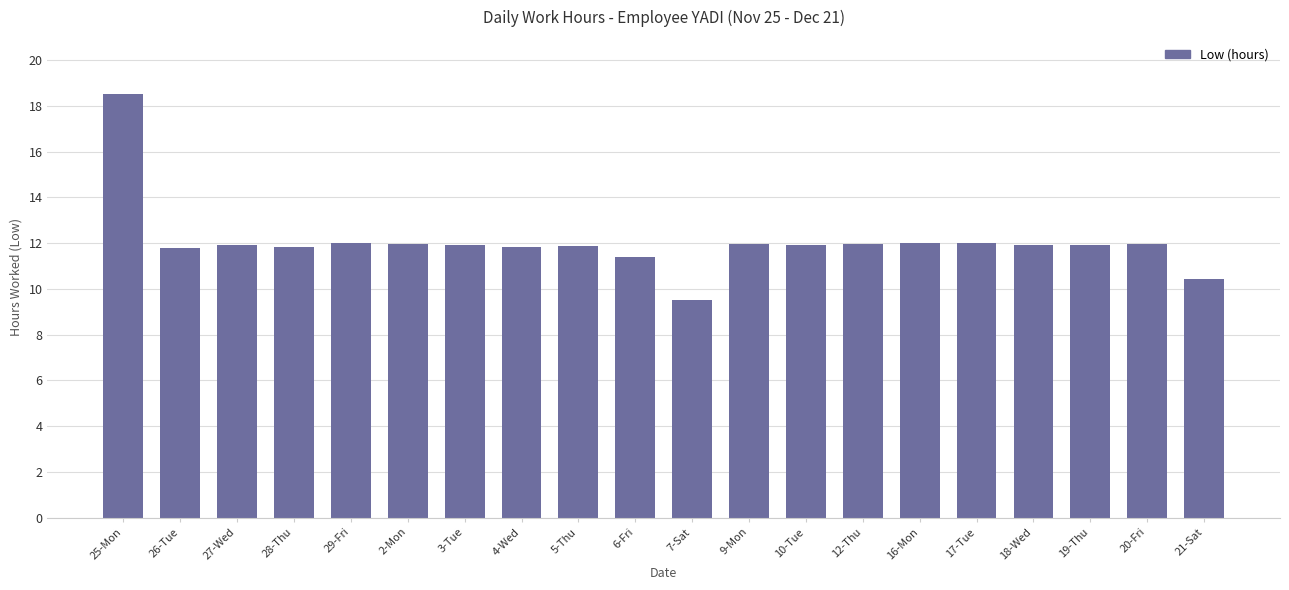

What is the difference between the second highest and second lowest values?

1.6